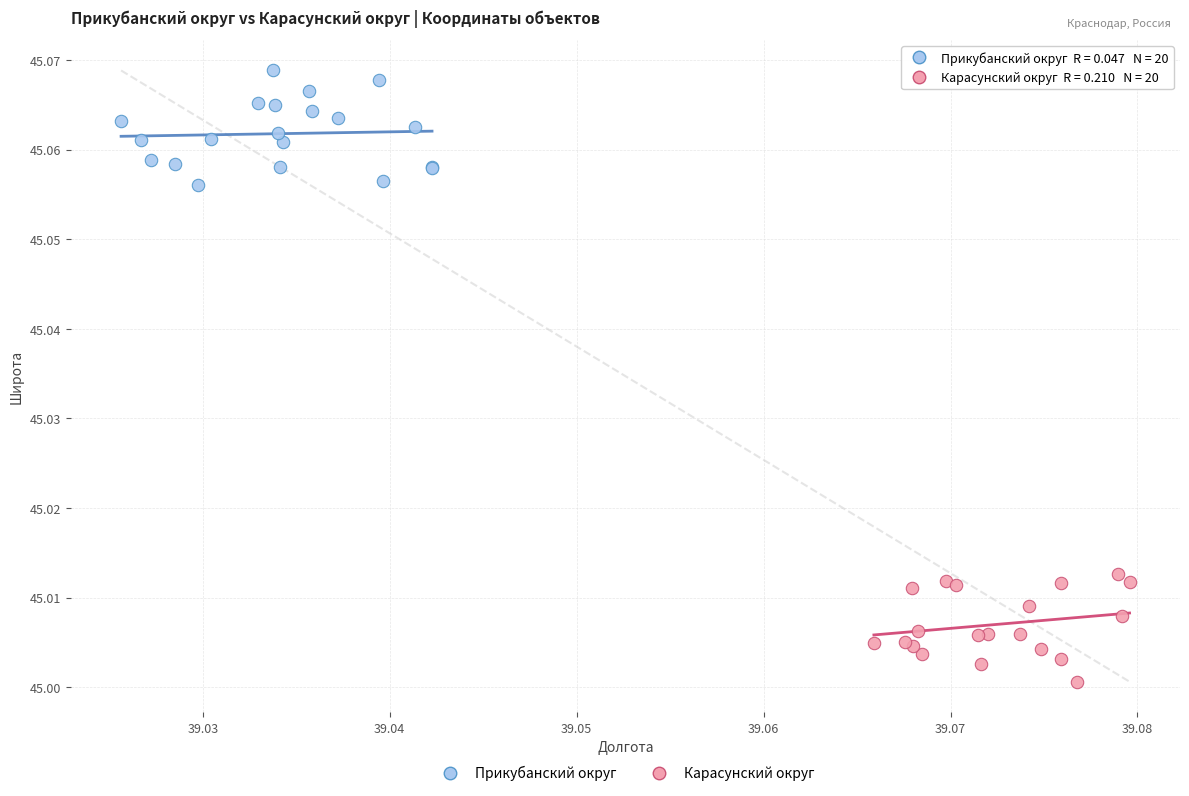

Which series contains the highest Y value?

Прикубанский округ